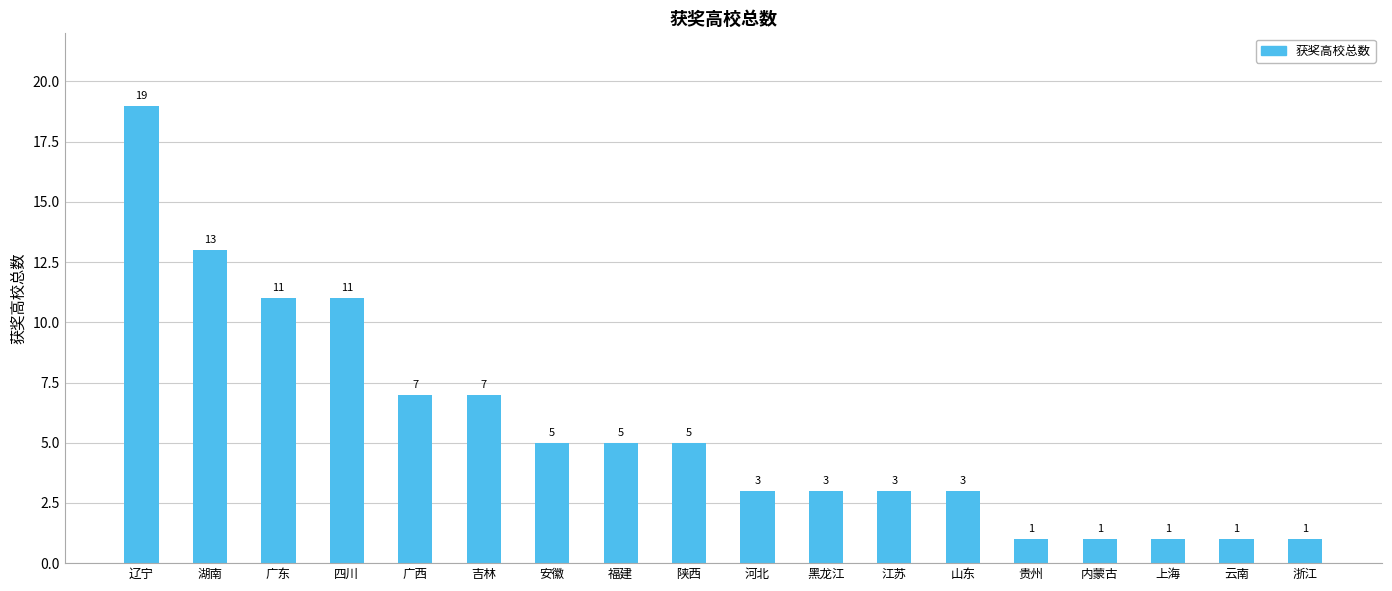

Approximately how many times larger is the value at 湖南 compared to 江苏?

4.3